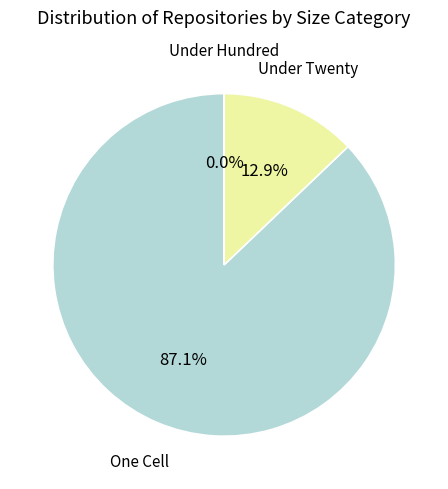

To the nearest percent, what is the difference between the largest and smallest slice percentages?

87%